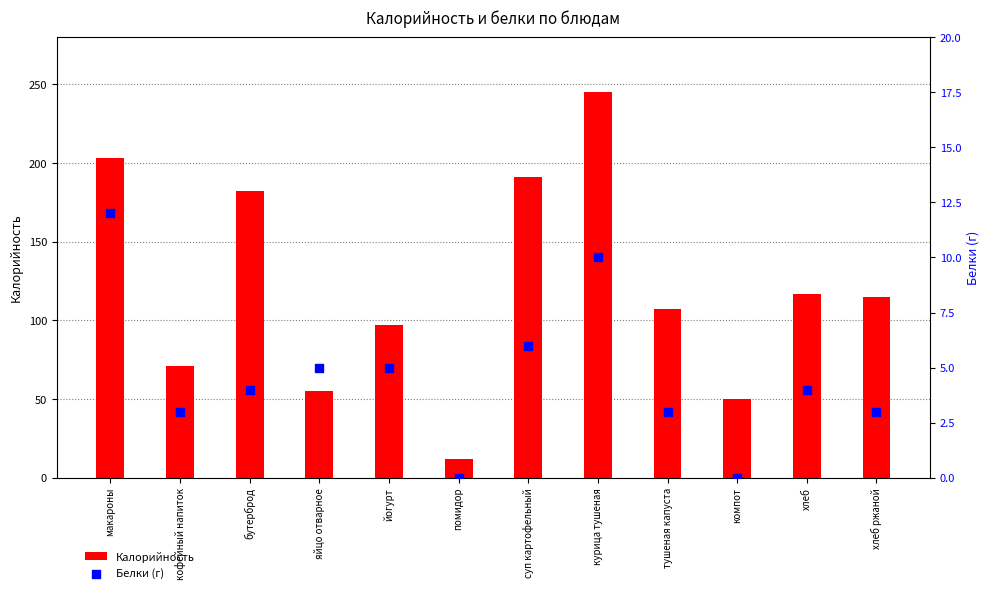

Which series contains the lowest Y value?

Белки (г)